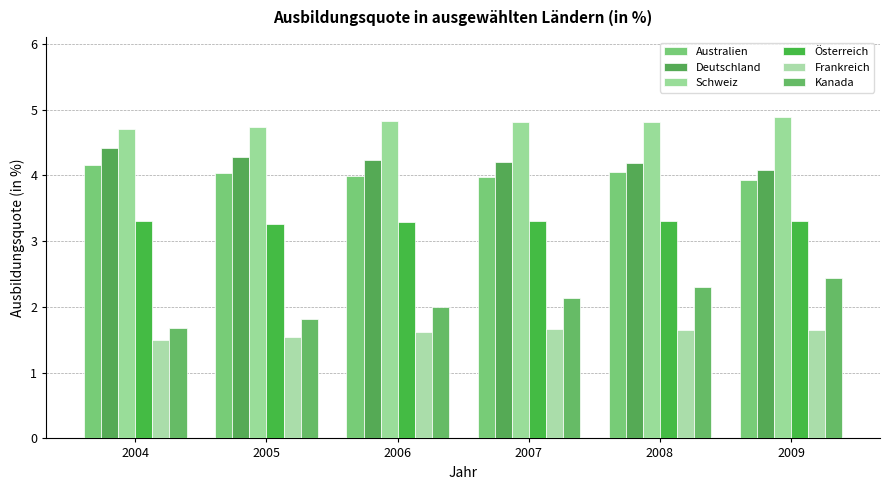

The Deutschland series shows 6.1 at 2008. True or false?

False